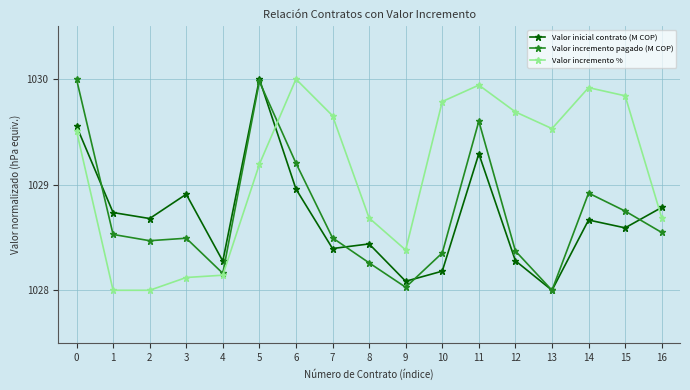

Which series has the largest total across all categories?

Valor incremento %